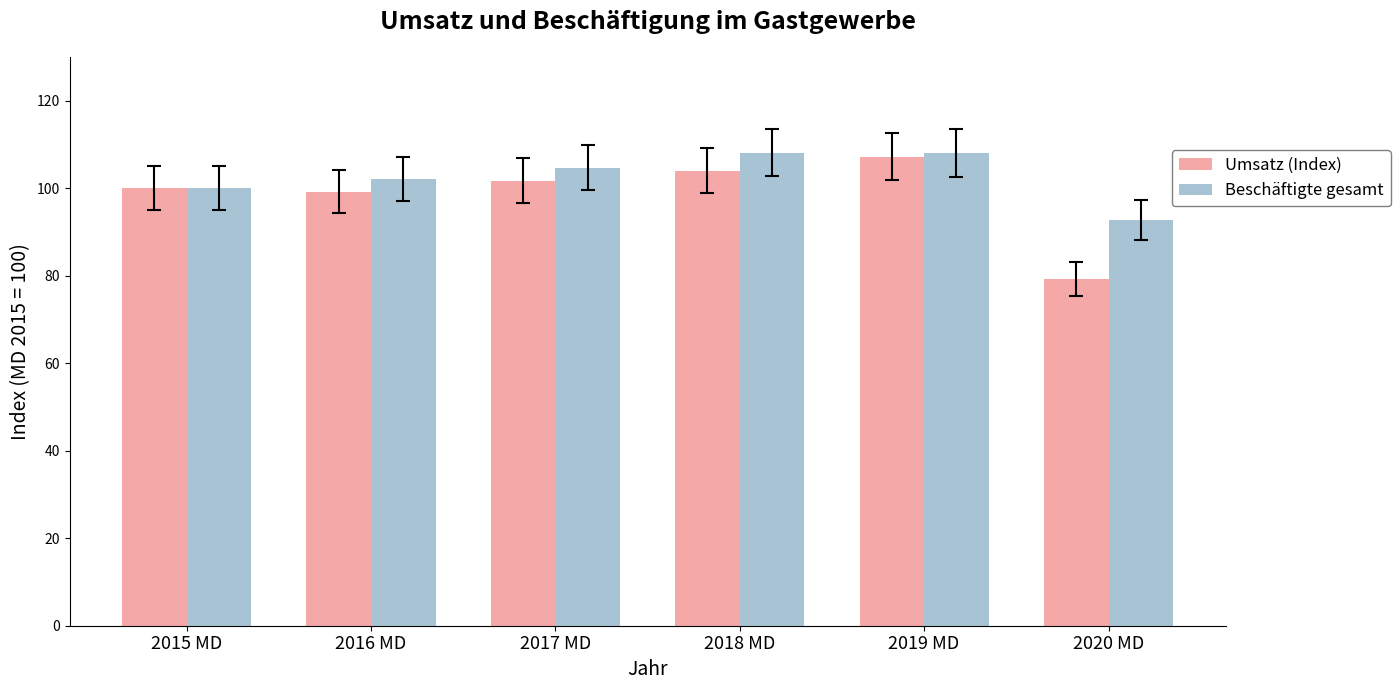

At which label does Umsatz (Index) reach its peak?

2019 MD